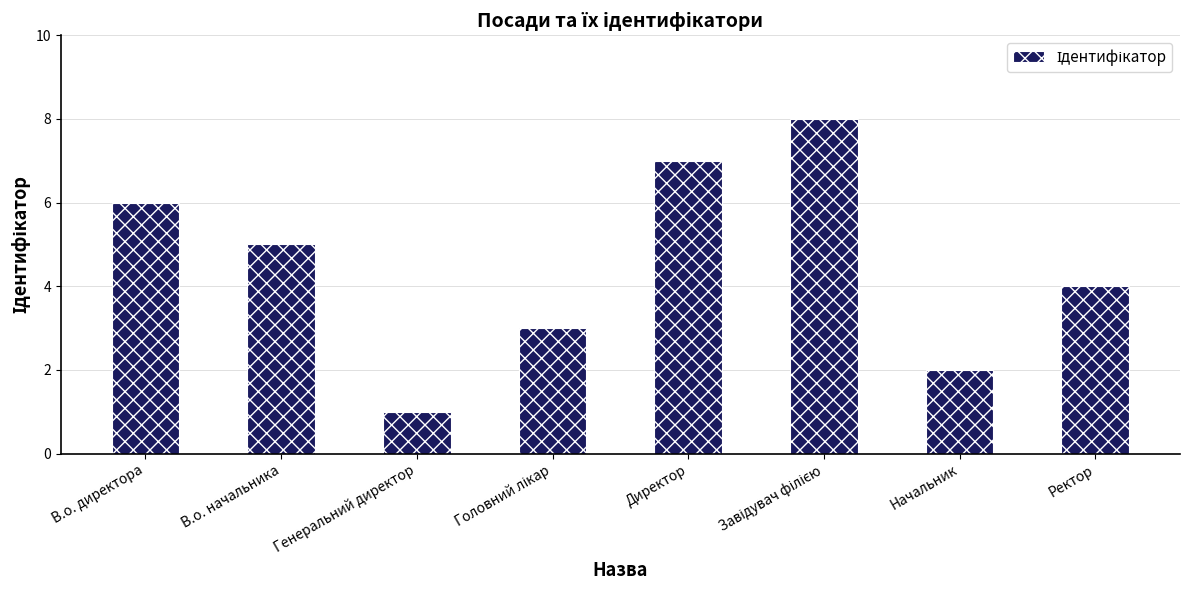

Which category has the lowest value across all series?

Генеральний директор